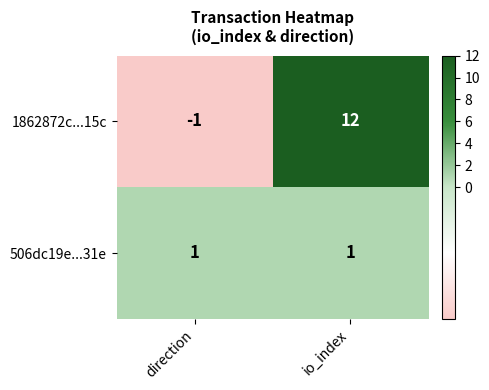

Reading left to right, what are all the values shown in this chart?

1862872c...15c: -1	12
506dc19e...31e: 1	1